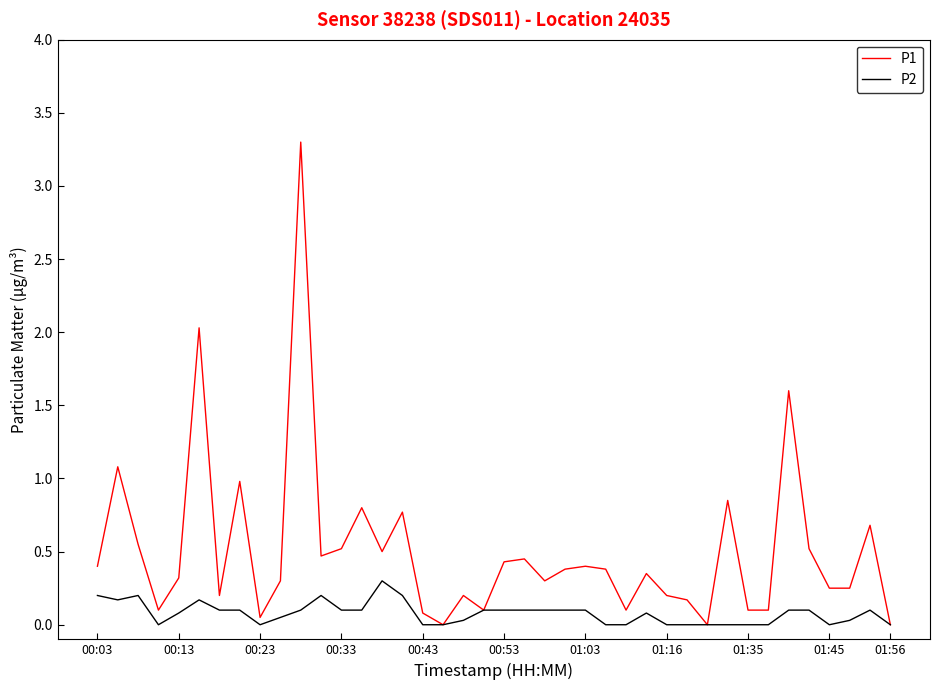

Which series has the largest range (max minus min)?

P1